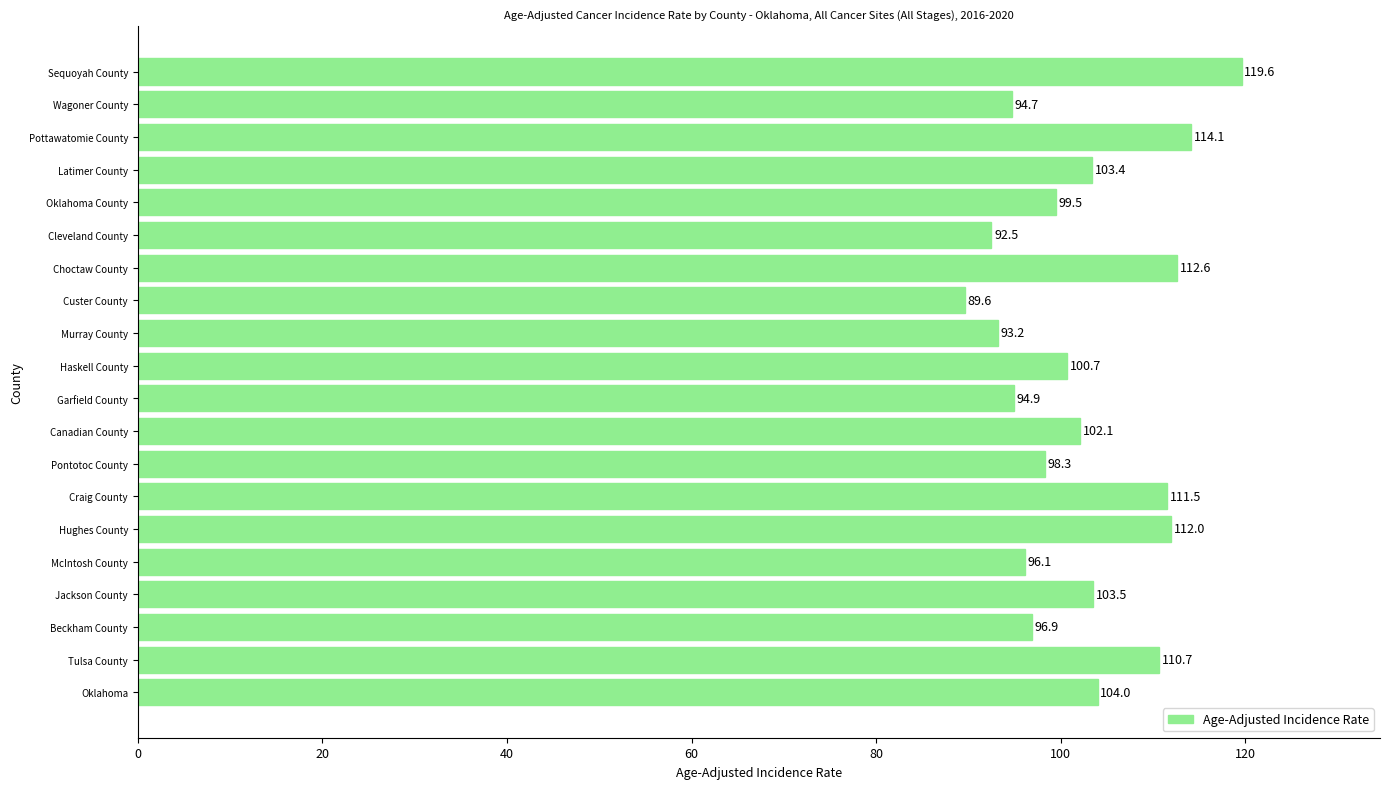

Which has a higher value, Haskell County or Oklahoma?

Oklahoma